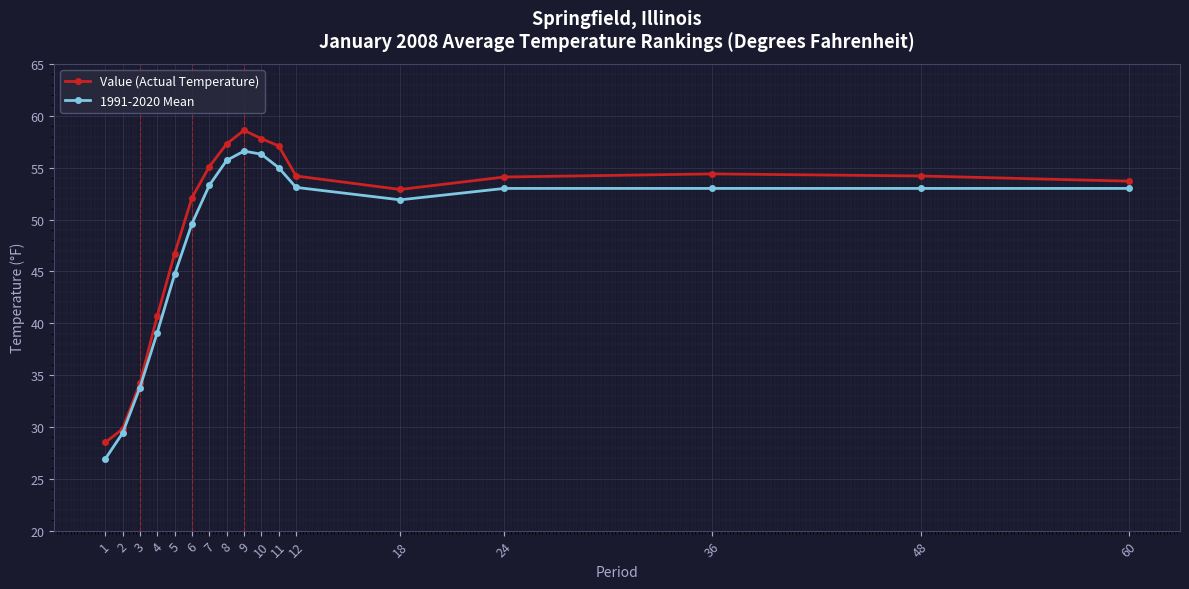

What value does the 1991-2020 Mean series have at 8?

55.7